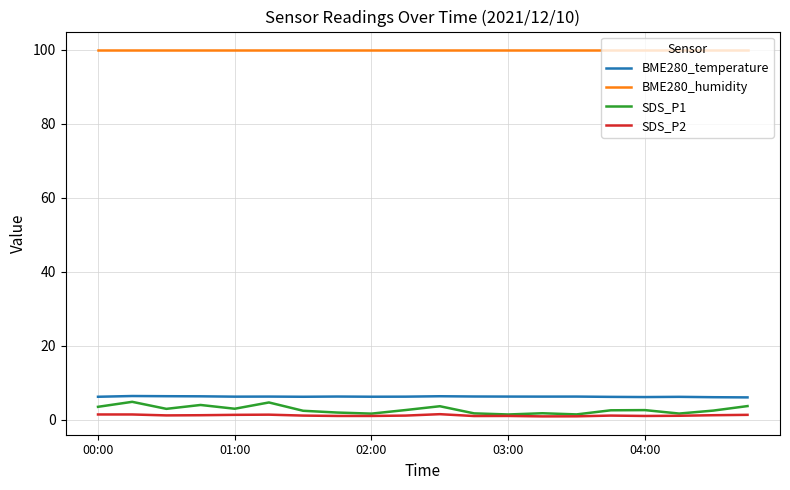

Which series has the largest total across all categories?

BME280_humidity